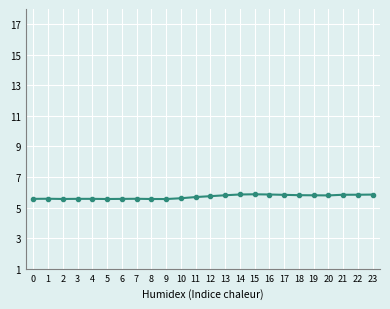

Approximately how many times larger is the value at 19 compared to 10?

1.0